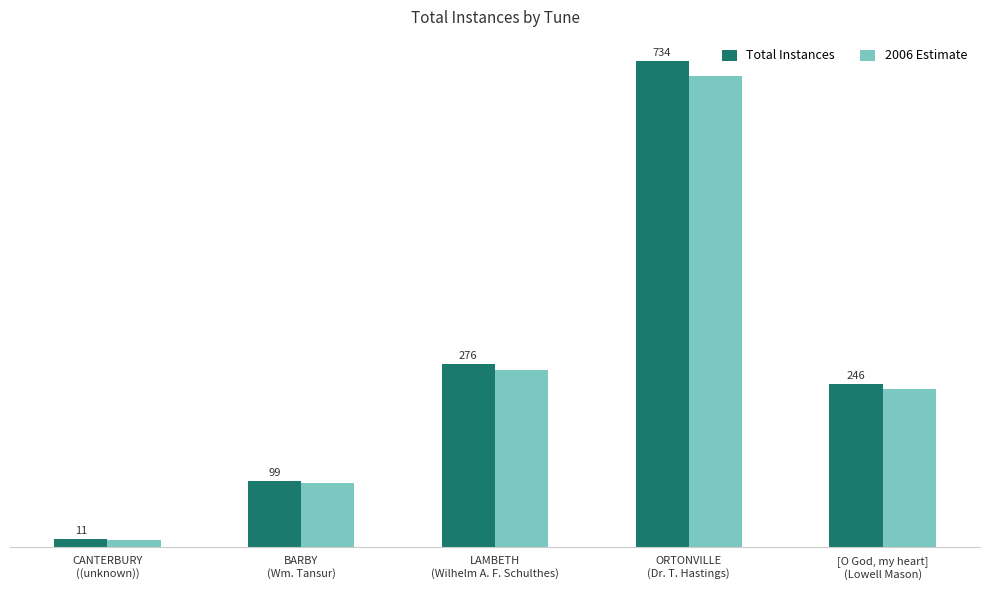

List the series in order of their overall mean, highest first.

Total Instances, 2006 Estimate